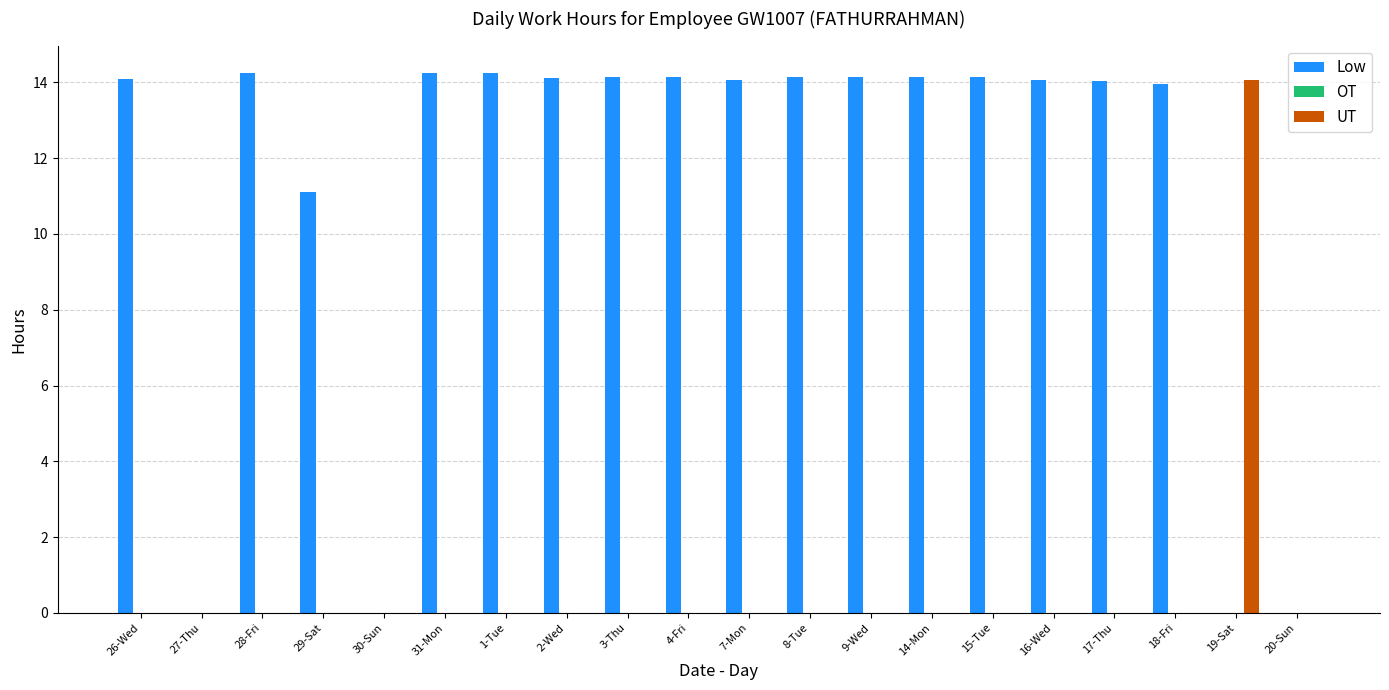

Count the number of categories in the chart.

20